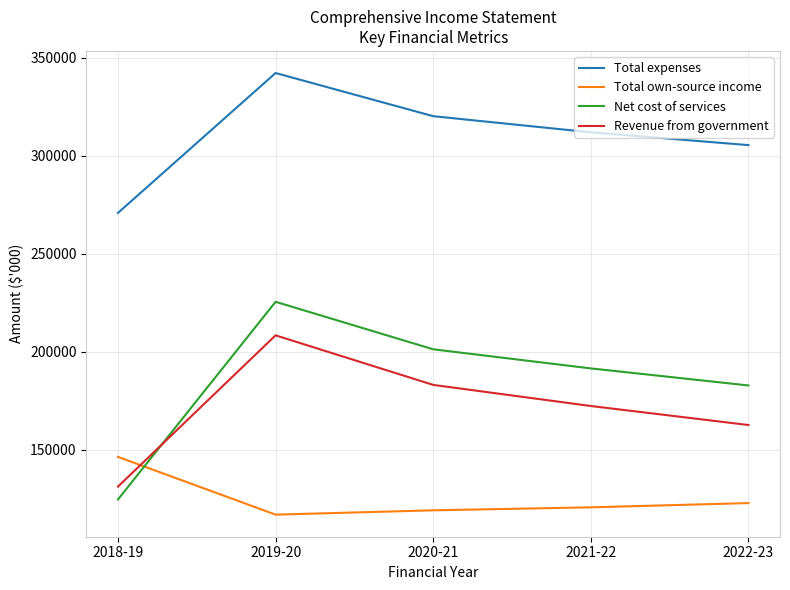

Which series has the largest total across all categories?

Total expenses